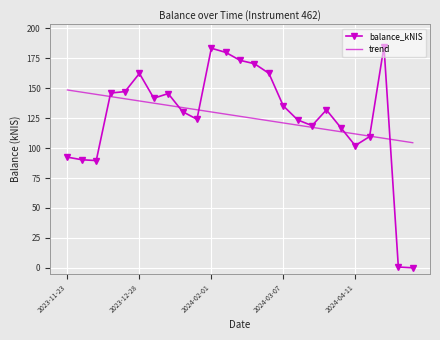

True or false: balance_kNIS has more than 1 points higher than both neighbors.

True